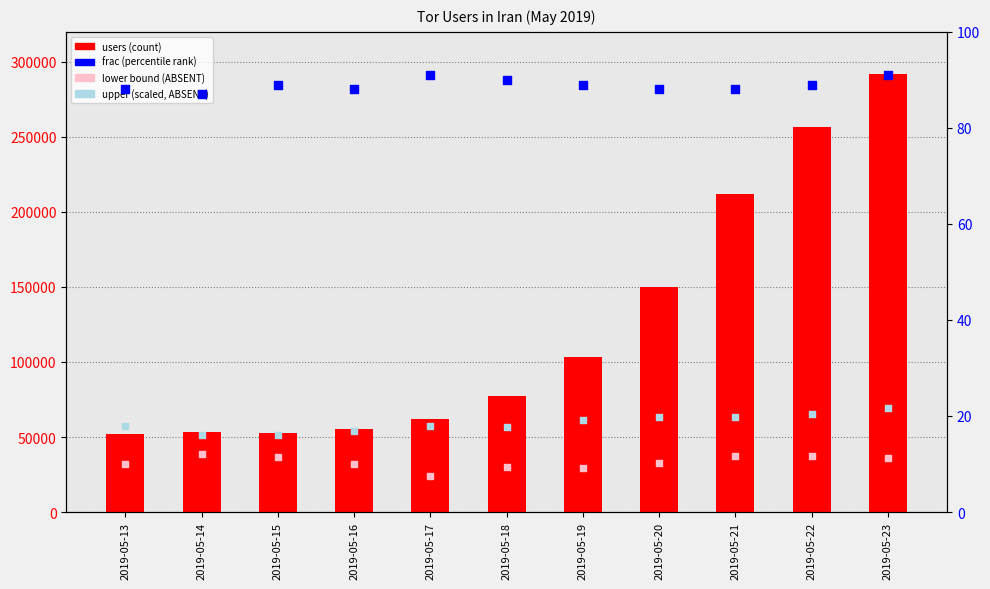

Which series contains the lowest Y value?

upper (scaled)